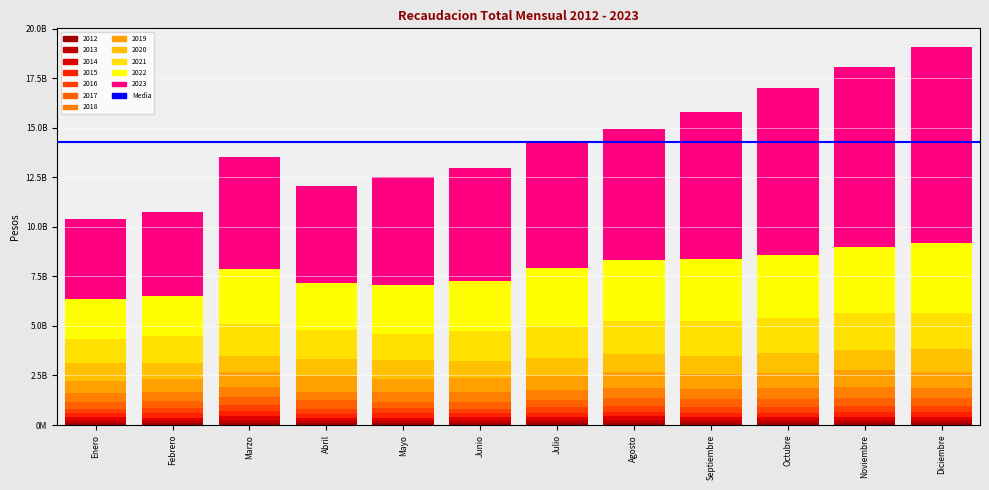

Are the bars grouped side by side (vs. stacked)?

No